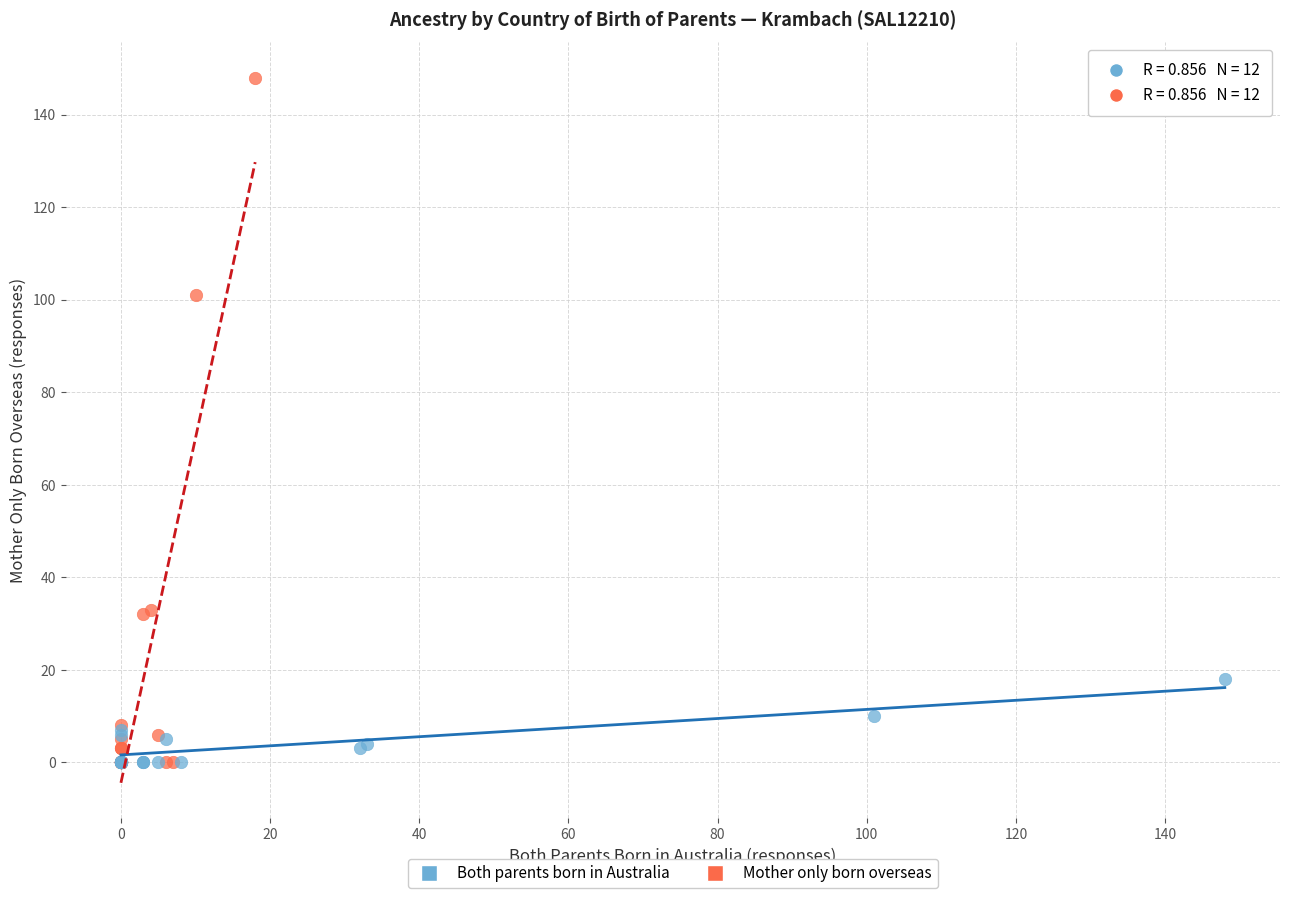

Which series reaches the maximum Y coordinate?

Mother only born overseas